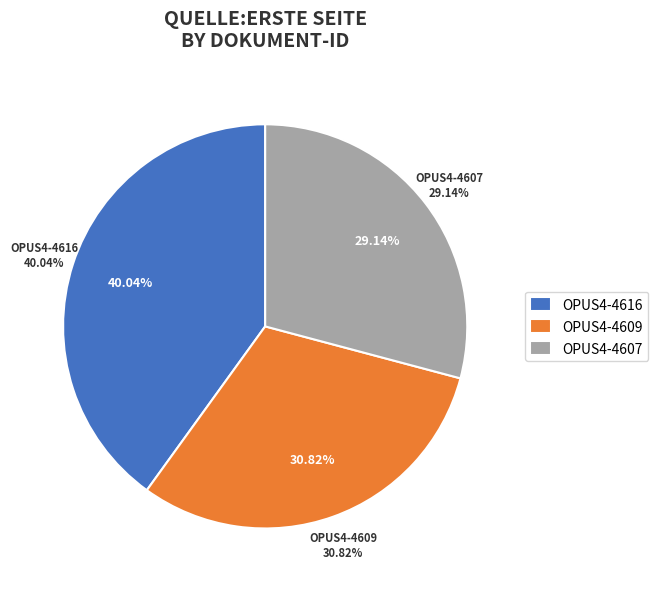

Is it true that OPUS4-4616 is 48% of the pie?

False